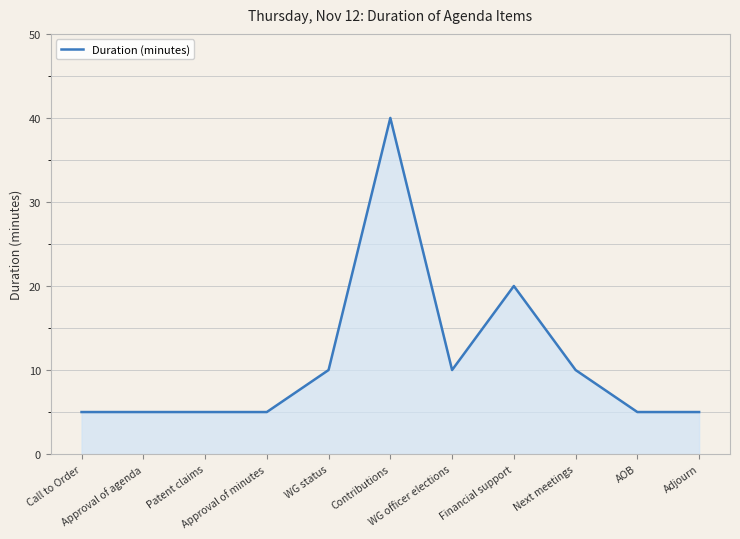

Does the chart display data point markers on the line(s)?

No